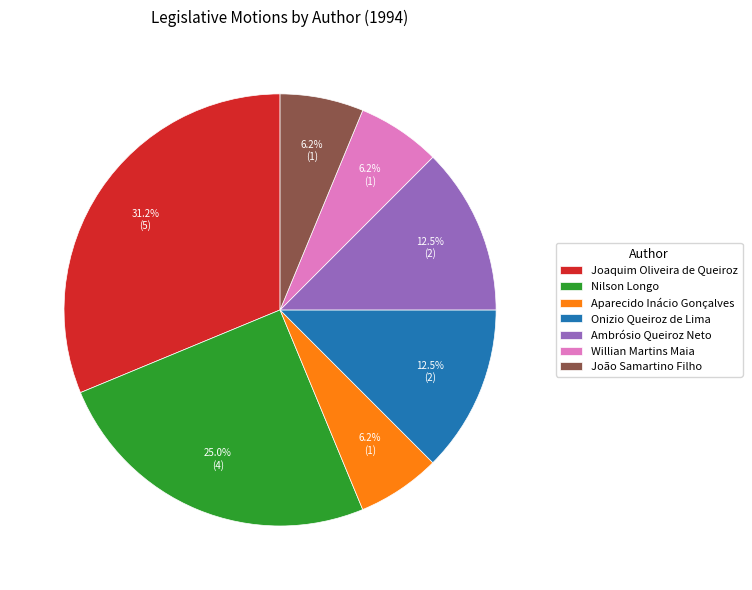

To the nearest percent, what is the difference between the largest and smallest slice percentages?

25%